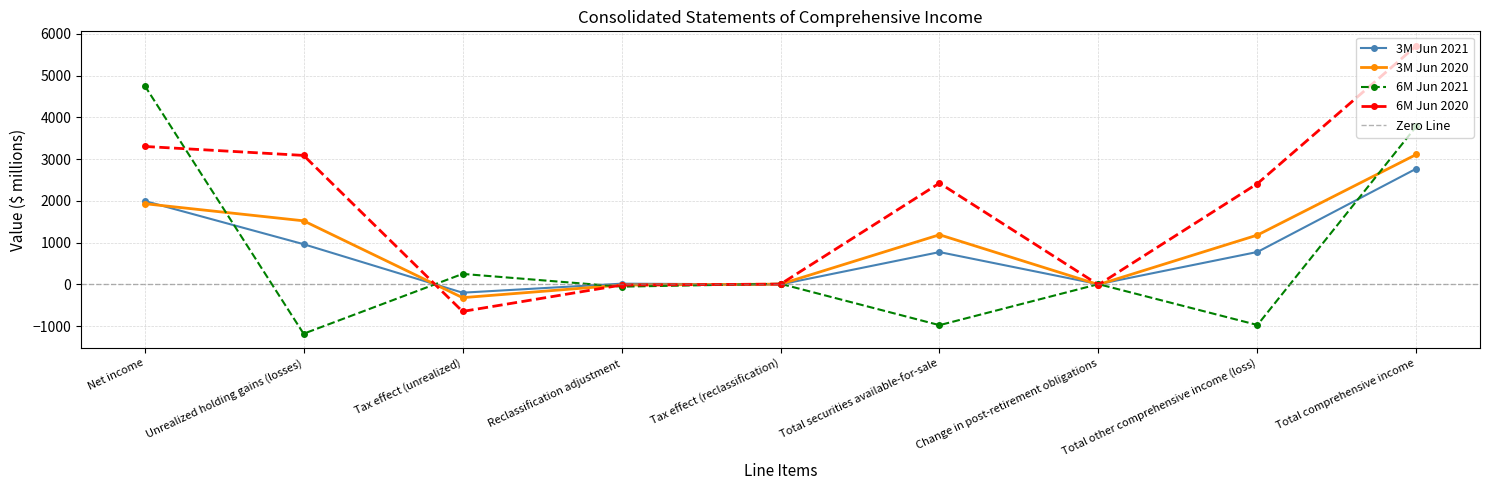

What is the value of the 6M Jun 2020 point at the 4th from the left?

-18